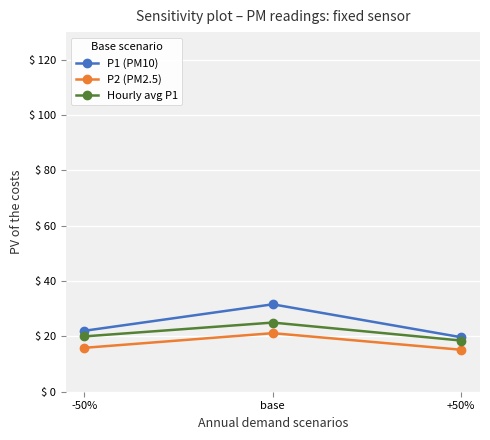

The P2 (PM2.5) series shows 15.9 at -50%. True or false?

True